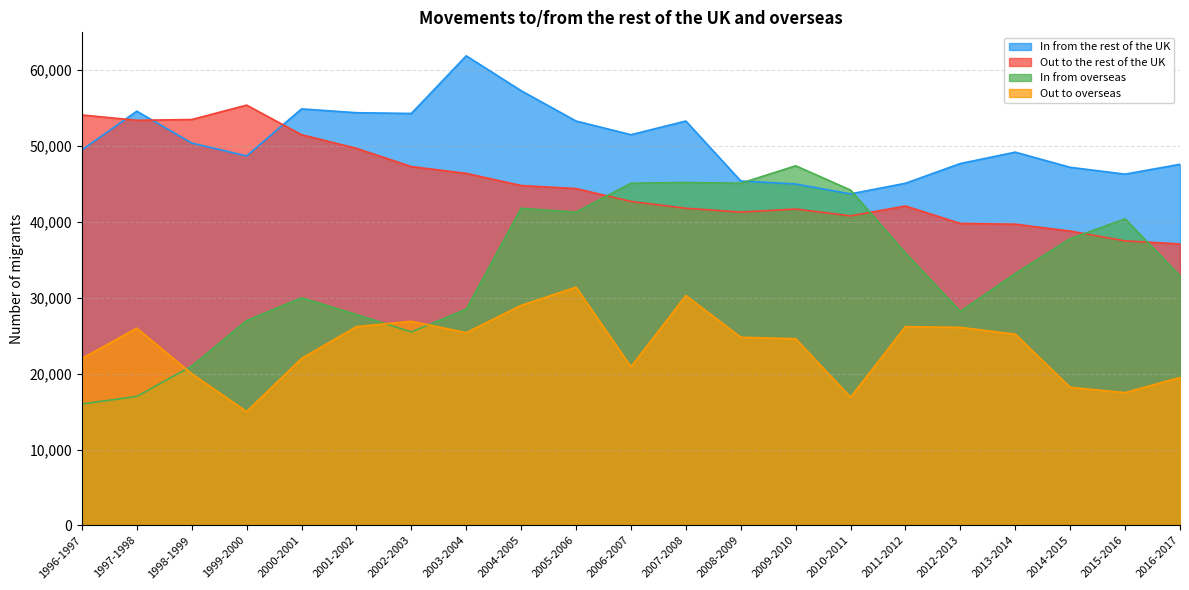

What is the sum of all In from the rest of the UK values?

1061300